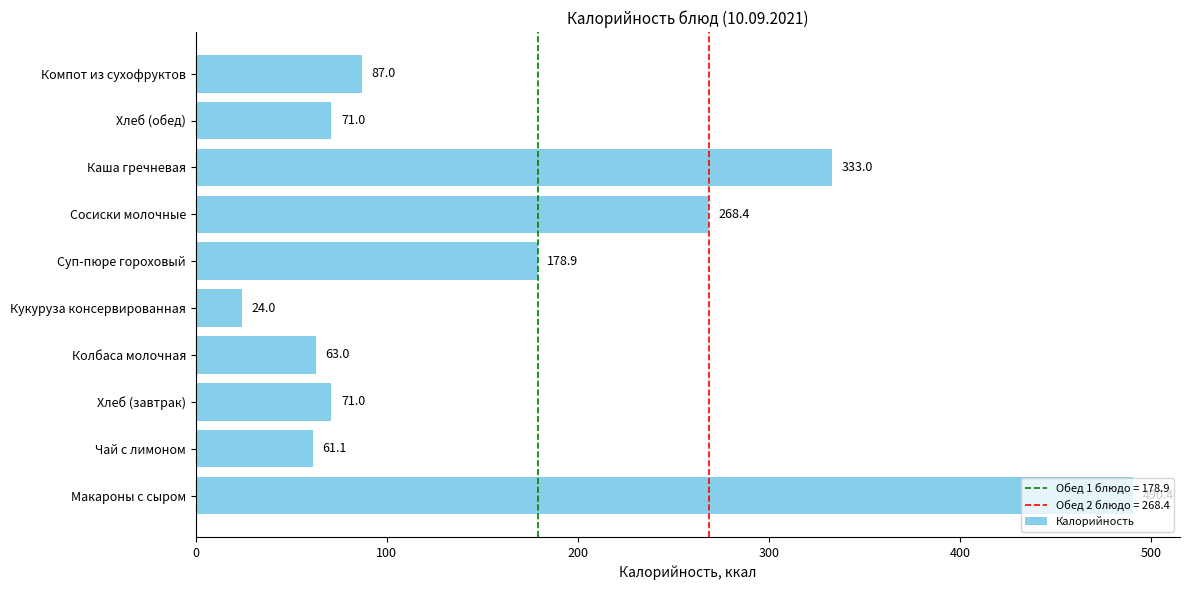

Which has a higher value, Компот из сухофруктов or Хлеб (завтрак)?

Компот из сухофруктов